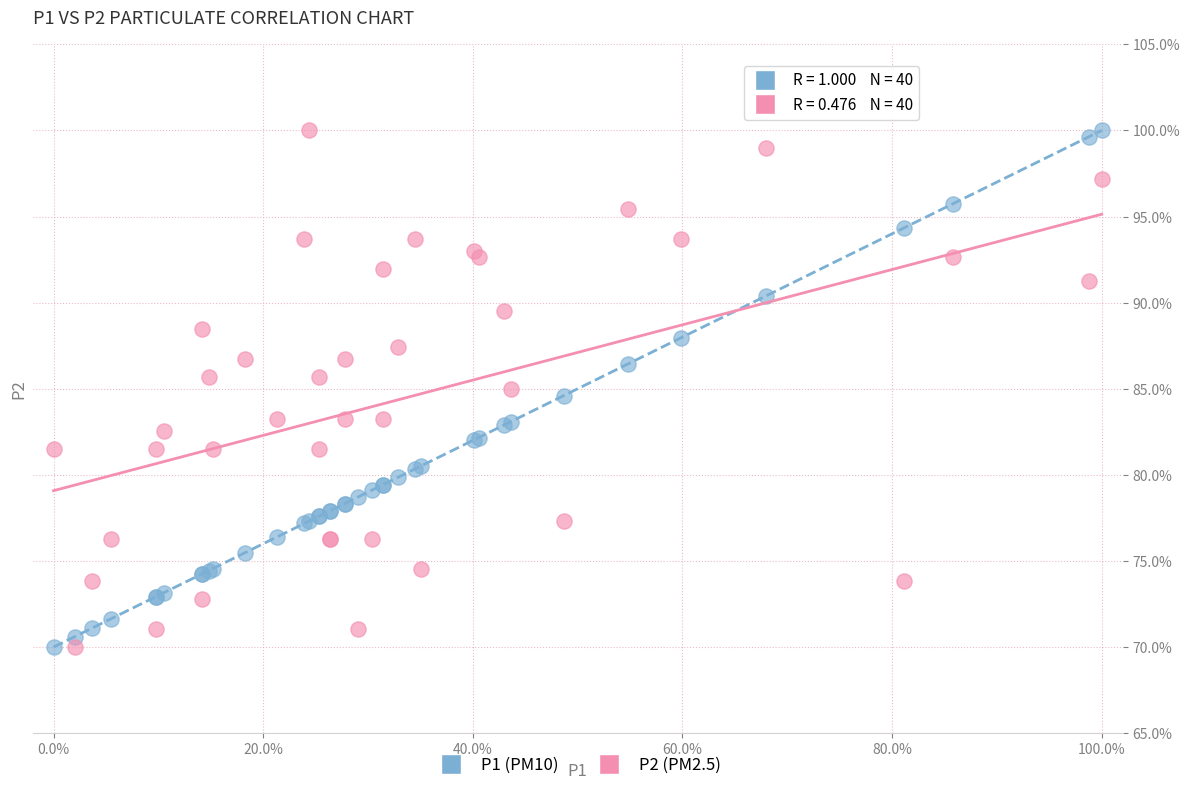

What is the X range (max minus min) for the scatter plot?

100.0